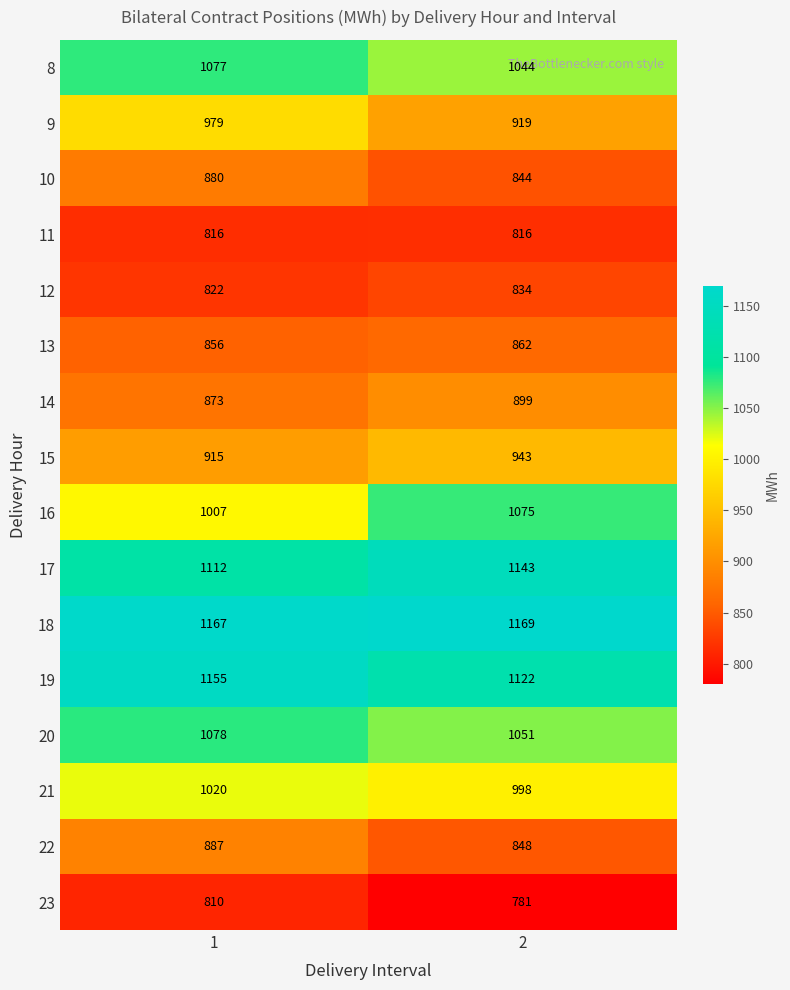

How many data points in 10 are less than 880?

1